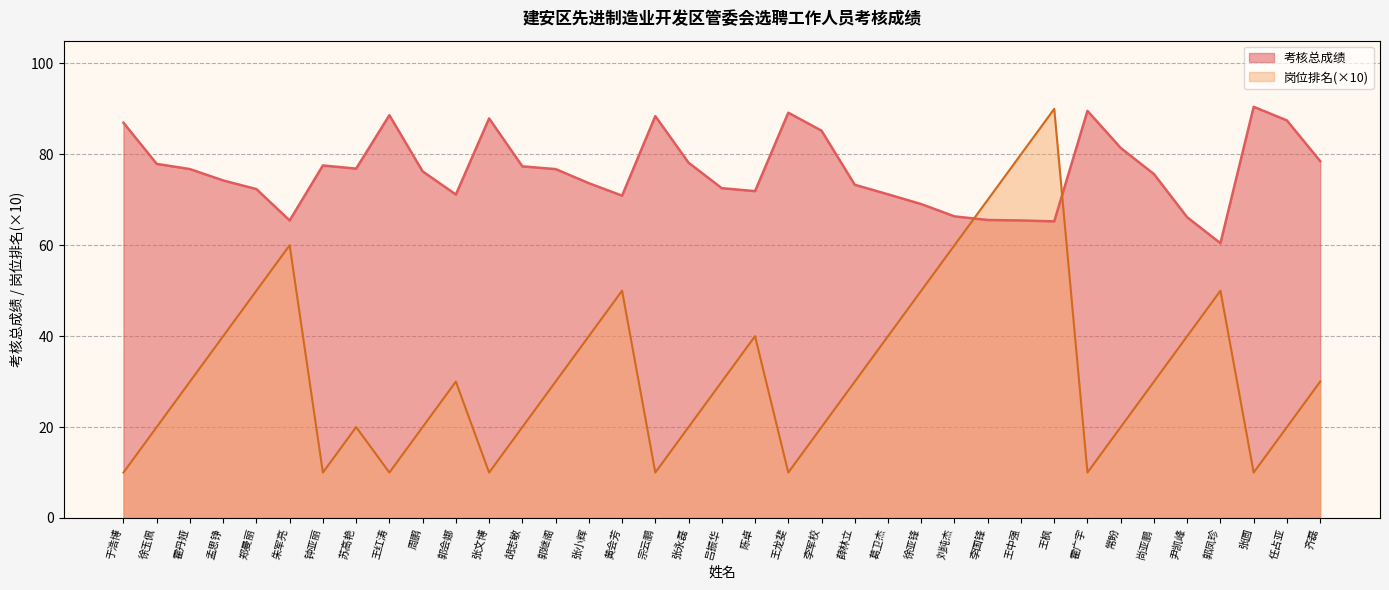

Rank the categories by 岗位排名 value from highest to lowest.

王枫, 王中强, 李国锋, 朱军亮, 刘纯杰, 郑曼丽, 黄会芳, 徐亚锋, 郭凤珍, 孟思铮, 张小辉, 陈卓, 葛卫杰, 尹凯峰, 霍丹娅, 郭会娜, 郭继阁, 吕振华, 薛林立, 尚亚鹏, 齐磊, 徐玉佩, 苏高艳, 周鹏, 胡志敏, 张永磊, 李军校, 常盼, 任占亚, 于浩博, 钟亚丽, 王红涛, 张文博, 宗云鹏, 王龙斐, 霍广宇, 张圆